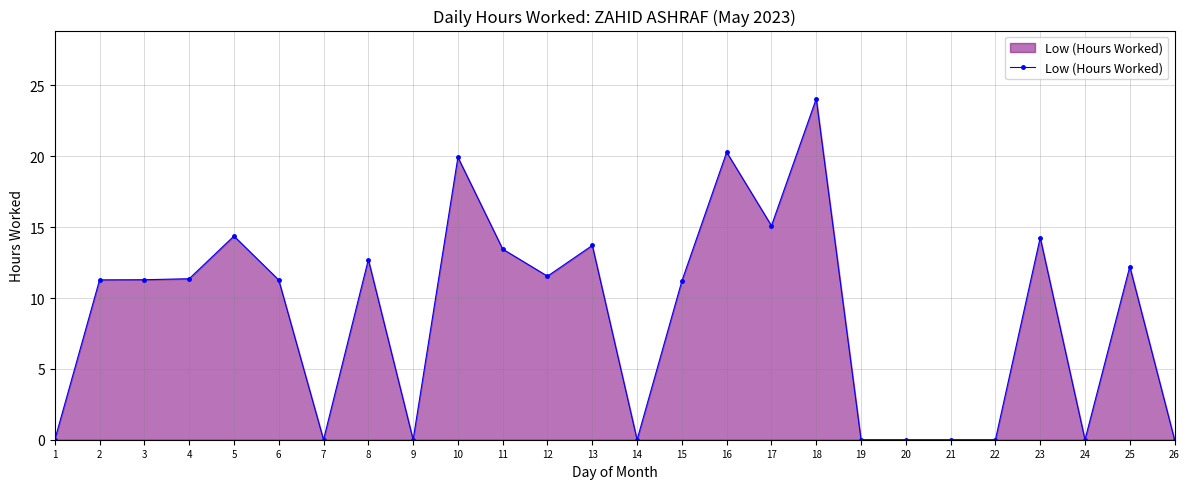

True or false: there are more than 1 points higher than both neighbors.

True